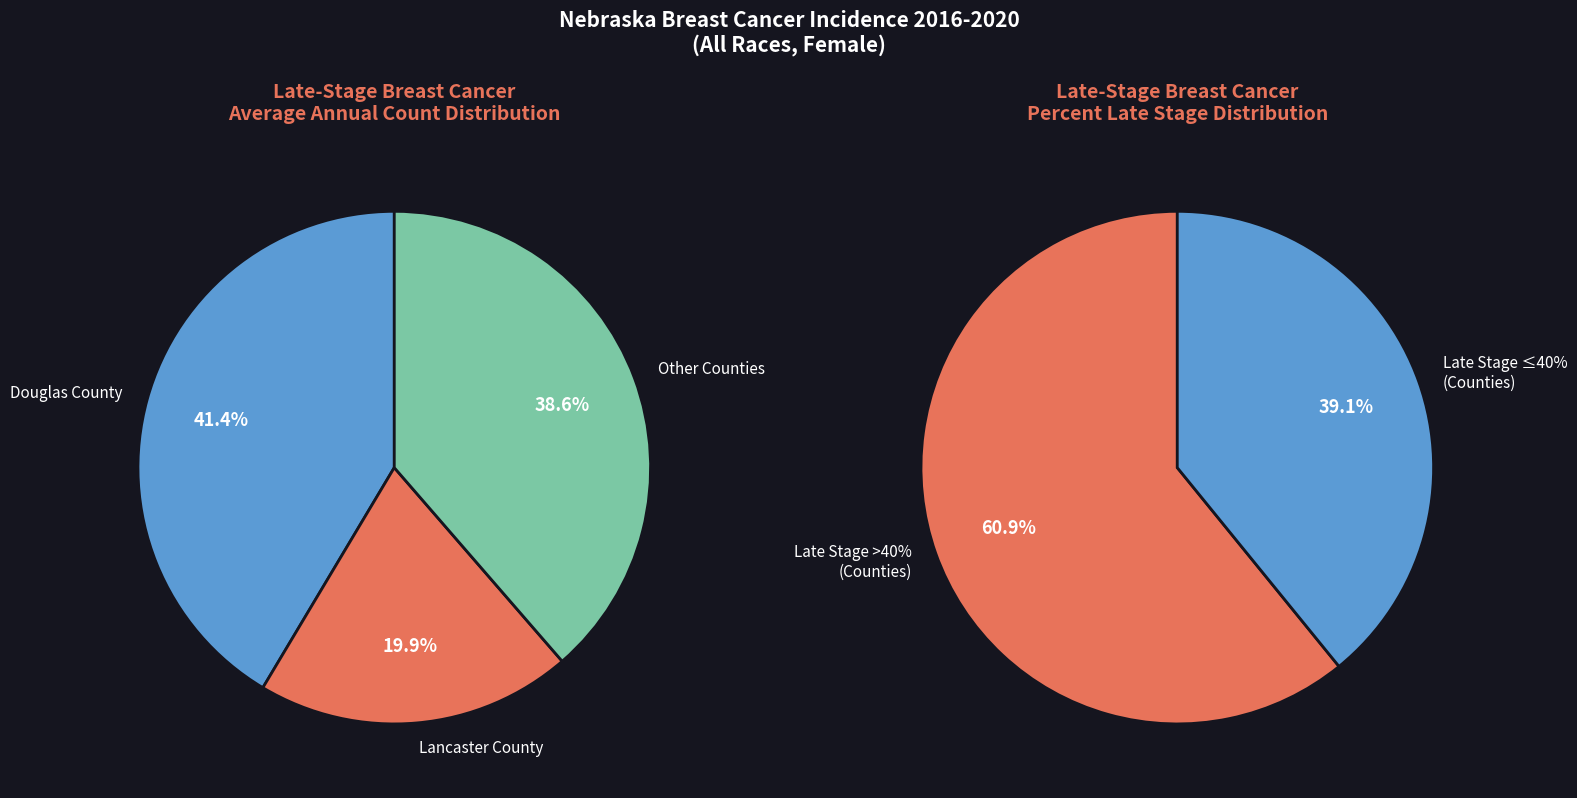

True or false: Buffalo County accounts for 1% of the total.

False